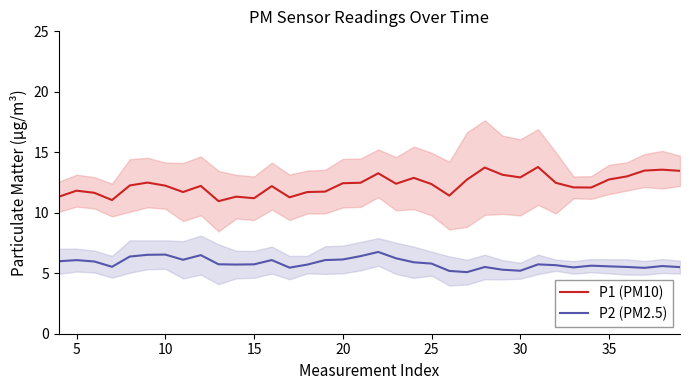

True or false: P2 (PM2.5) and P1 (PM10) intersect in this chart.

False